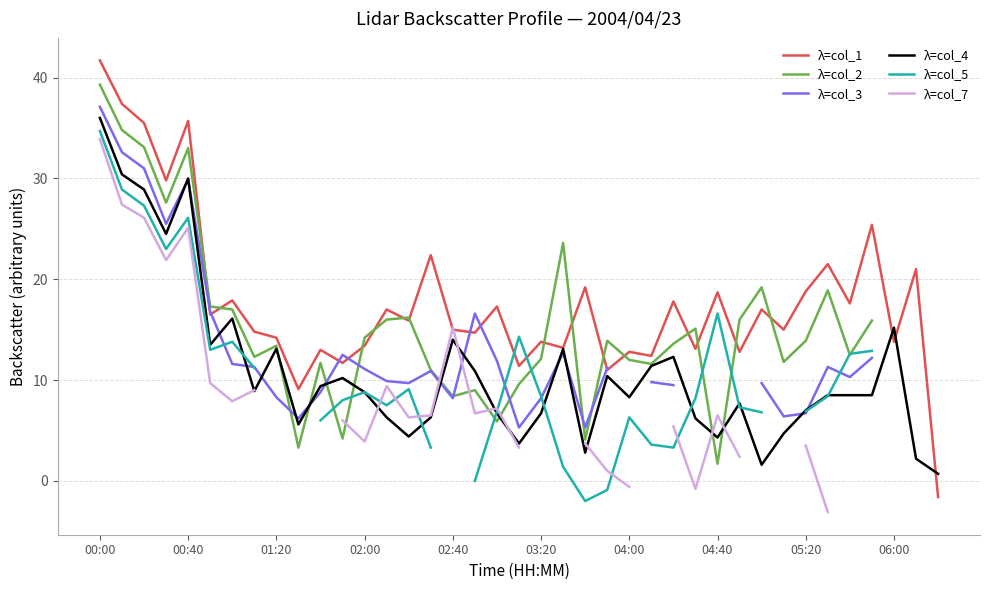

True or false: λ=col_4 has a value of 20.9 at 00:40.

False